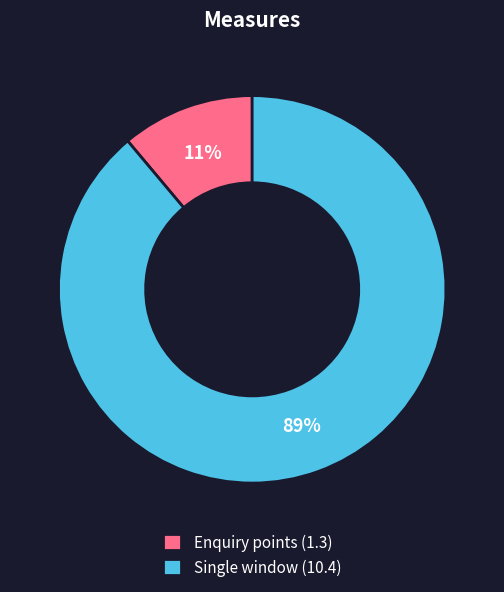

Rank the categories by value from highest to lowest.

Single window (10.4), Enquiry points (1.3)